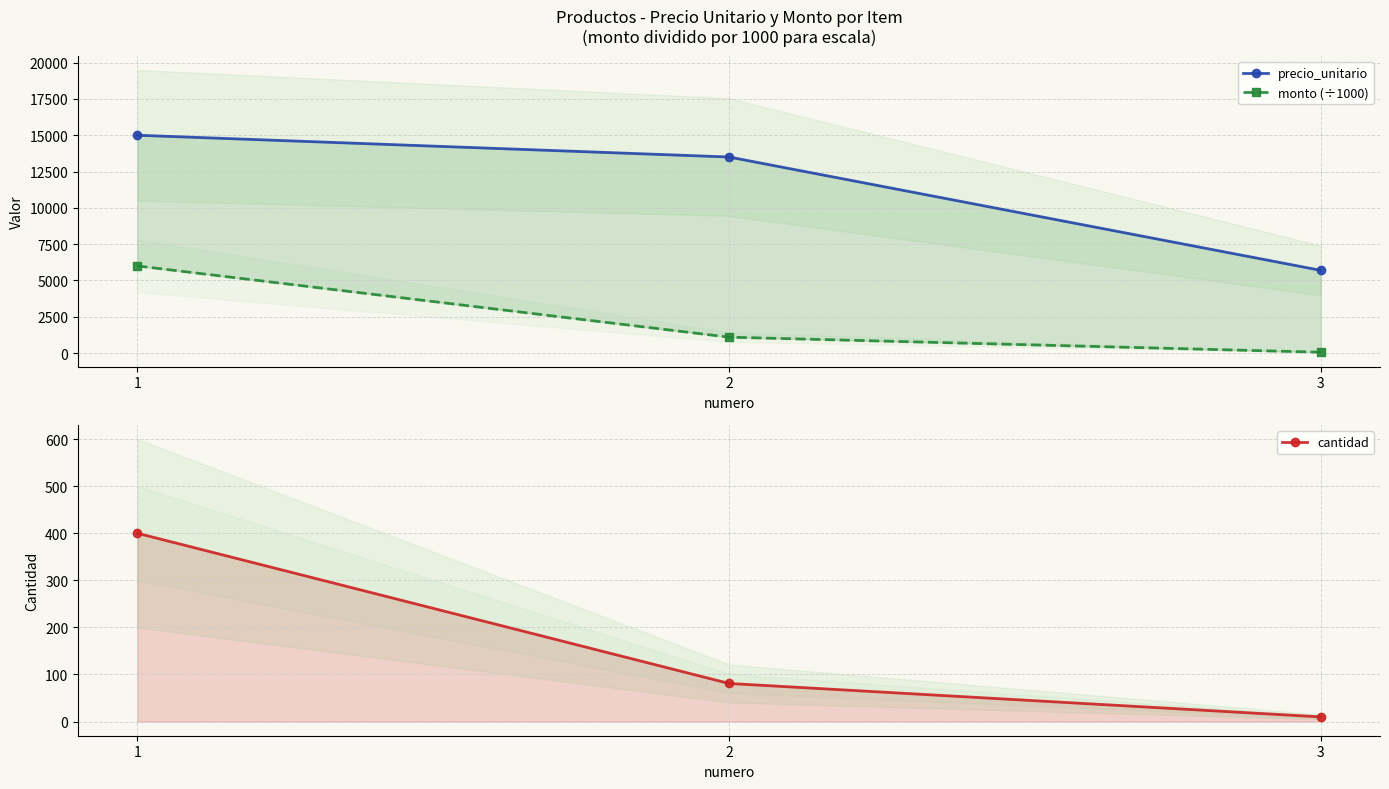

Reading right to left, extract all data points from this chart.

precio_unitario: 3=5694.0	2=13500.0	1=15000.0
monto (÷1000): 3=56.9	2=1093.5	1=6000.0
cantidad: 3=10.0	2=81.0	1=400.0